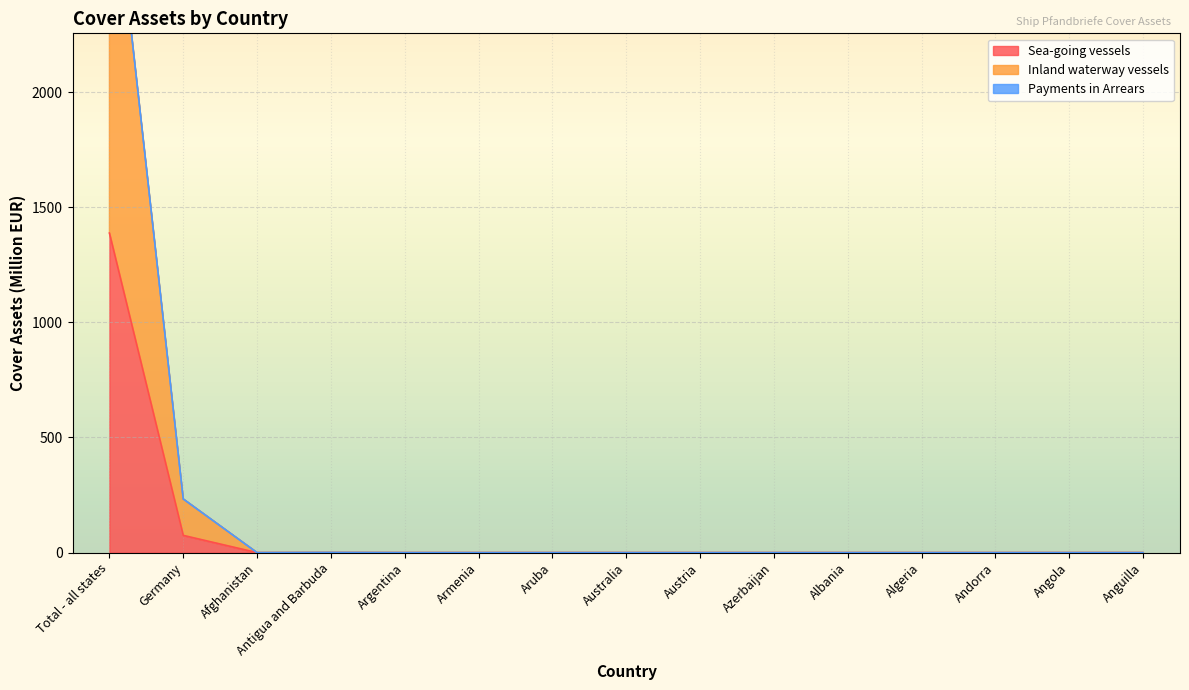

At which label does Inland waterway vessels reach its minimum?

Afghanistan